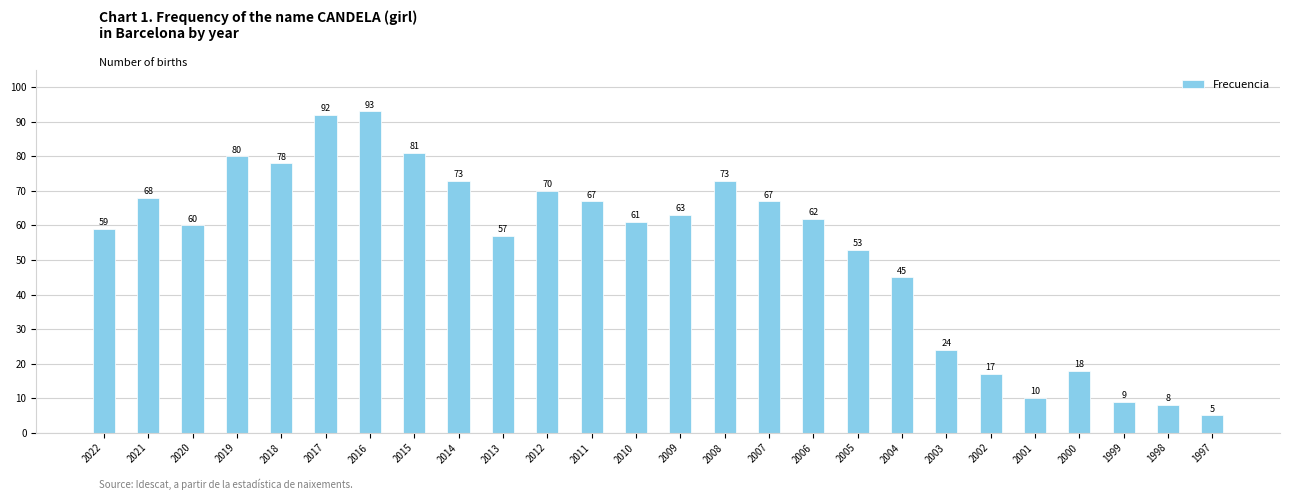

Reading left to right, extract all data points from this chart.

2022=59	2021=68	2020=60	2019=80	2018=78	2017=92	2016=93	2015=81	2014=73	2013=57	2012=70	2011=67	2010=61	2009=63	2008=73	2007=67	2006=62	2005=53	2004=45	2003=24	2002=17	2001=10	2000=18	1999=9	1998=8	1997=5